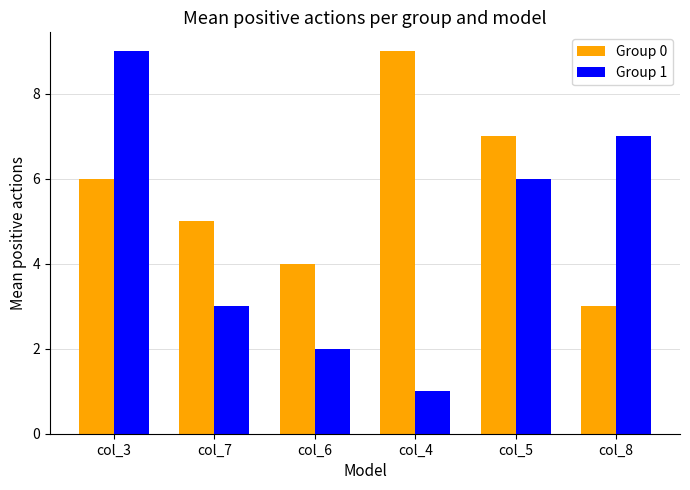

How many groups of bars are there?

6